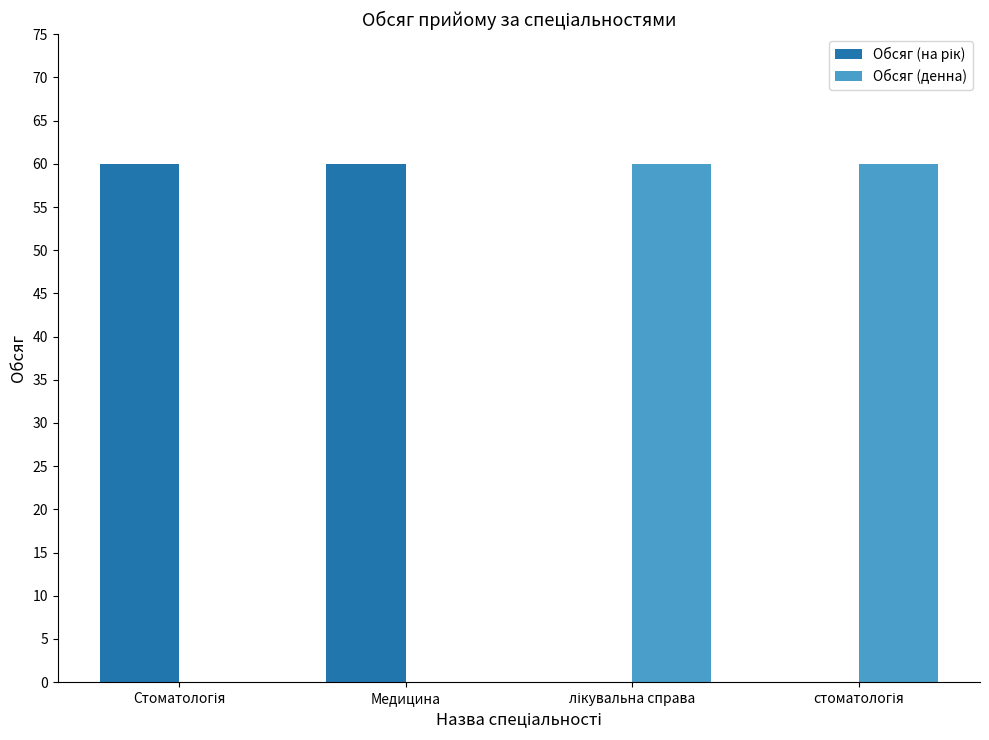

What is the highest value of the Обсяг (денна) series?

60